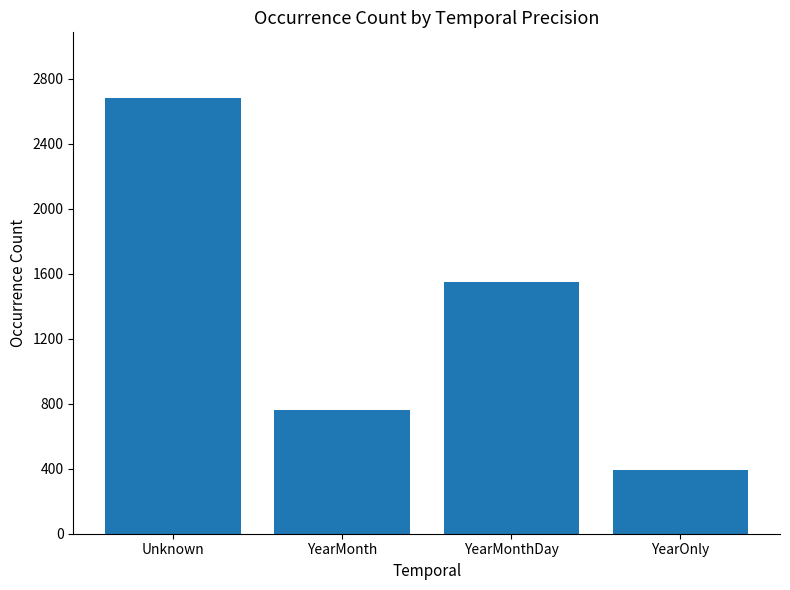

What is the greatest value displayed?

2682